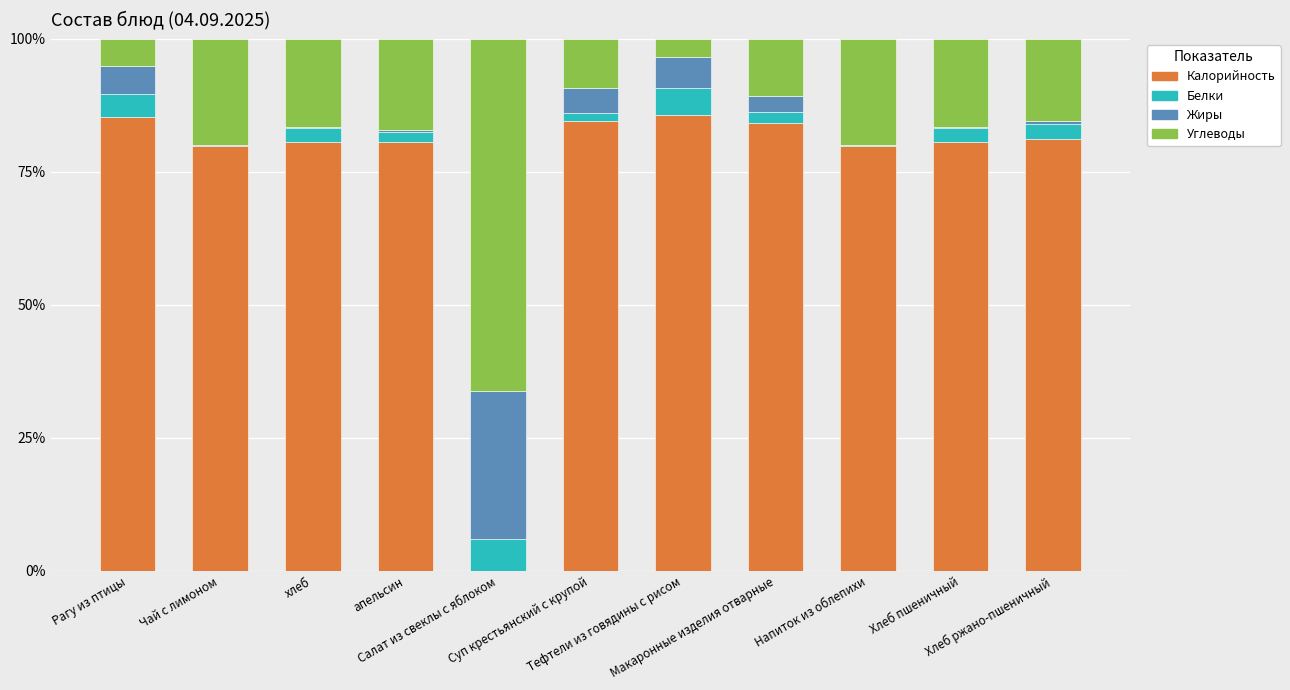

What is the sum of the Калорийность values at Хлеб ржано-пшеничный and Макаронные изделия отварные?

165.3